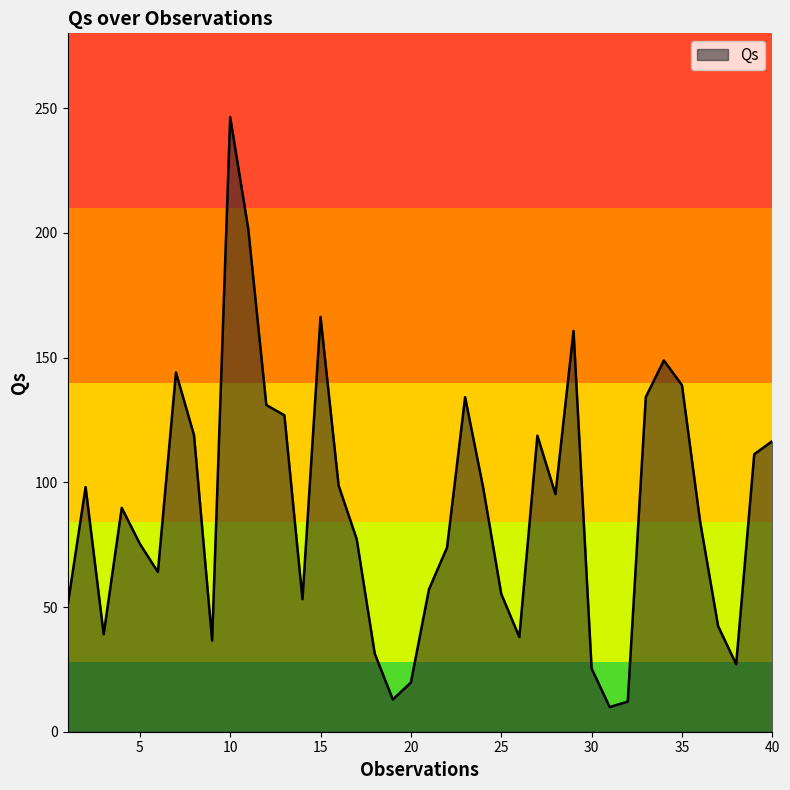

What is the smallest value displayed?

9.9